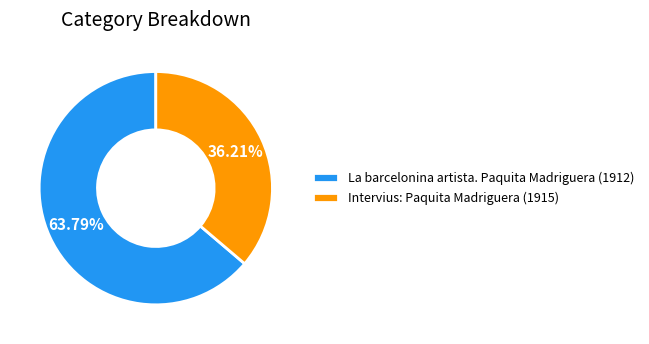

To the nearest percent, what is the combined percentage of Intervius: Paquita Madriguera (1915) and La barcelonina artista. Paquita Madriguera (1912)?

100%